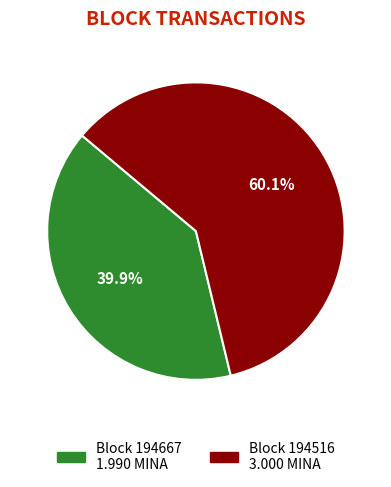

Is there any slice that represents more than half of the pie?

Yes